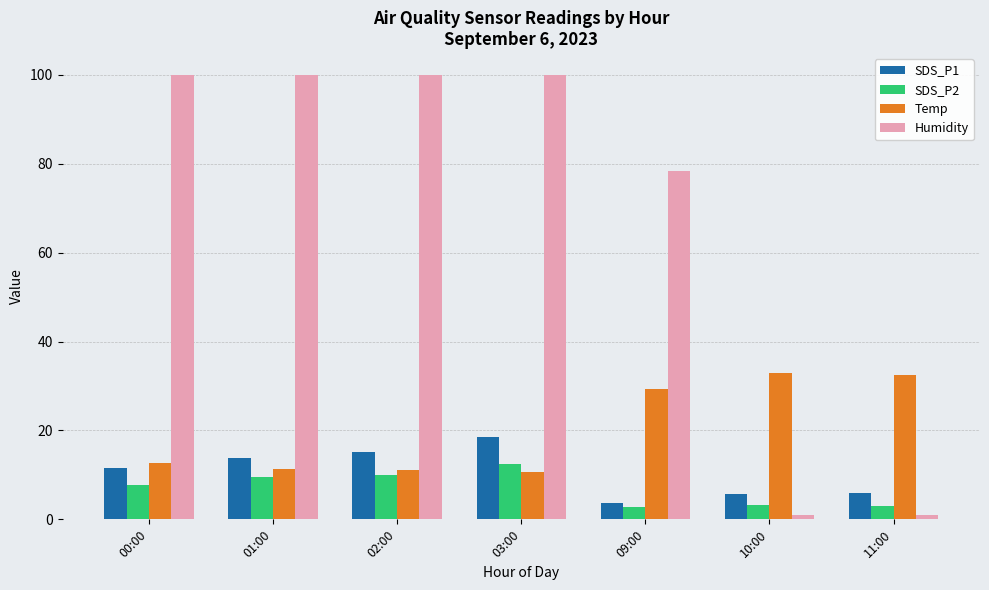

Between 00:00 and 02:00, which series saw the biggest shift?

SDS_P1